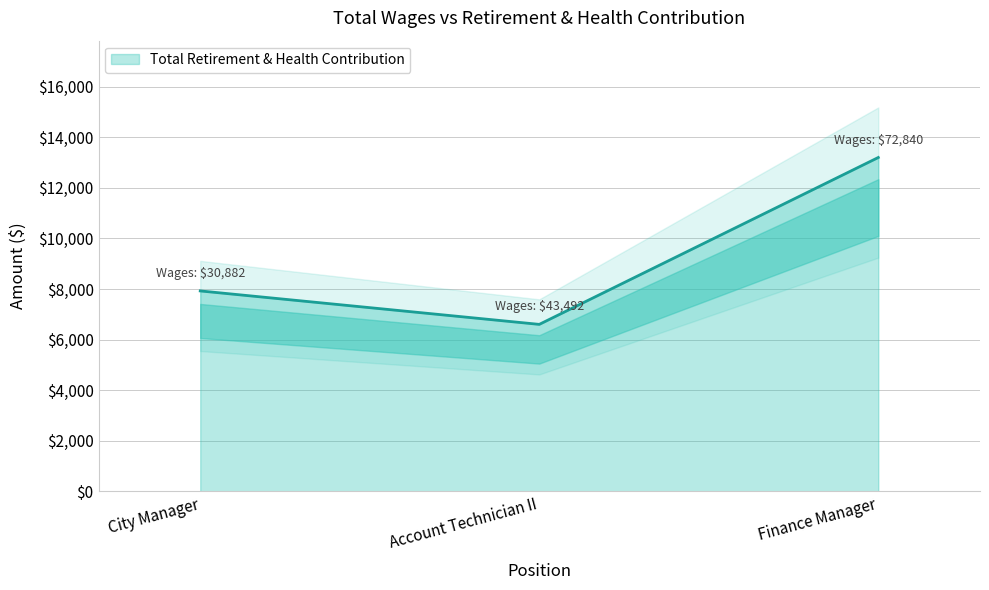

What is the difference between the maximum and second lowest values?

5277